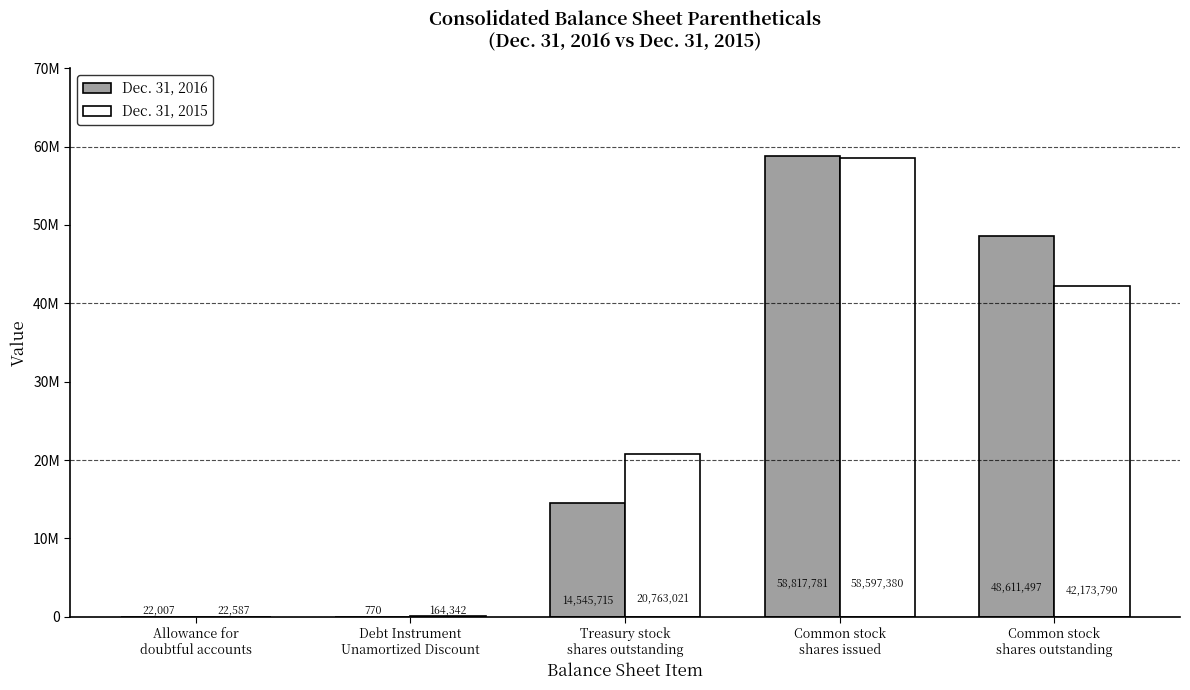

Rank the series by their maximum value, from lowest to highest.

Dec. 31, 2015, Dec. 31, 2016